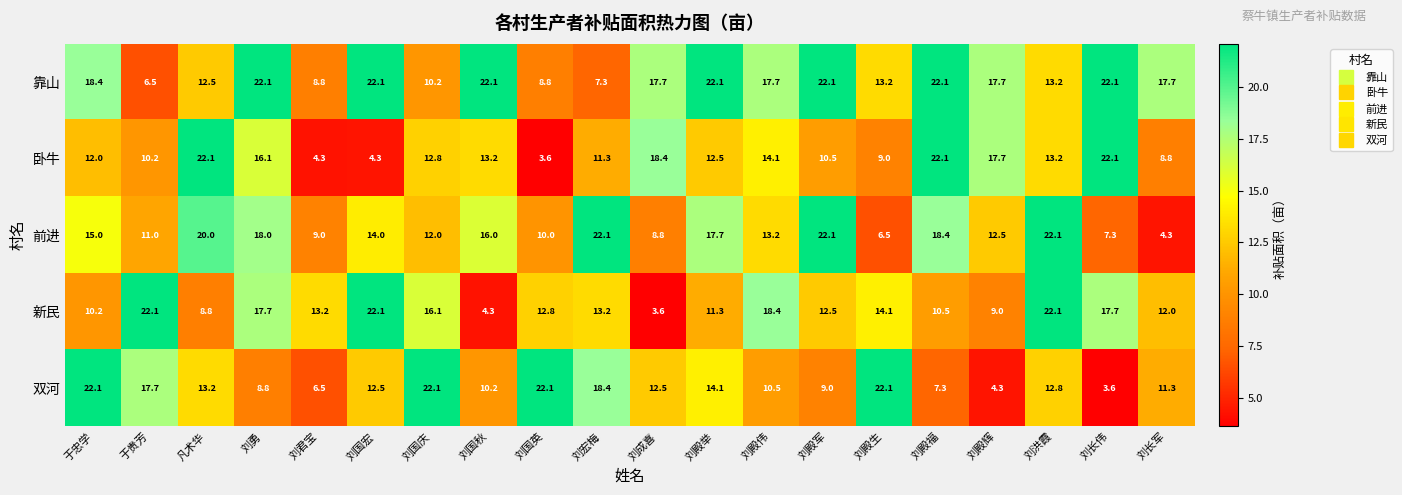

At 刘宏梅, list the series in order from largest to smallest.

前进, 双河, 新民, 卧牛, 靠山